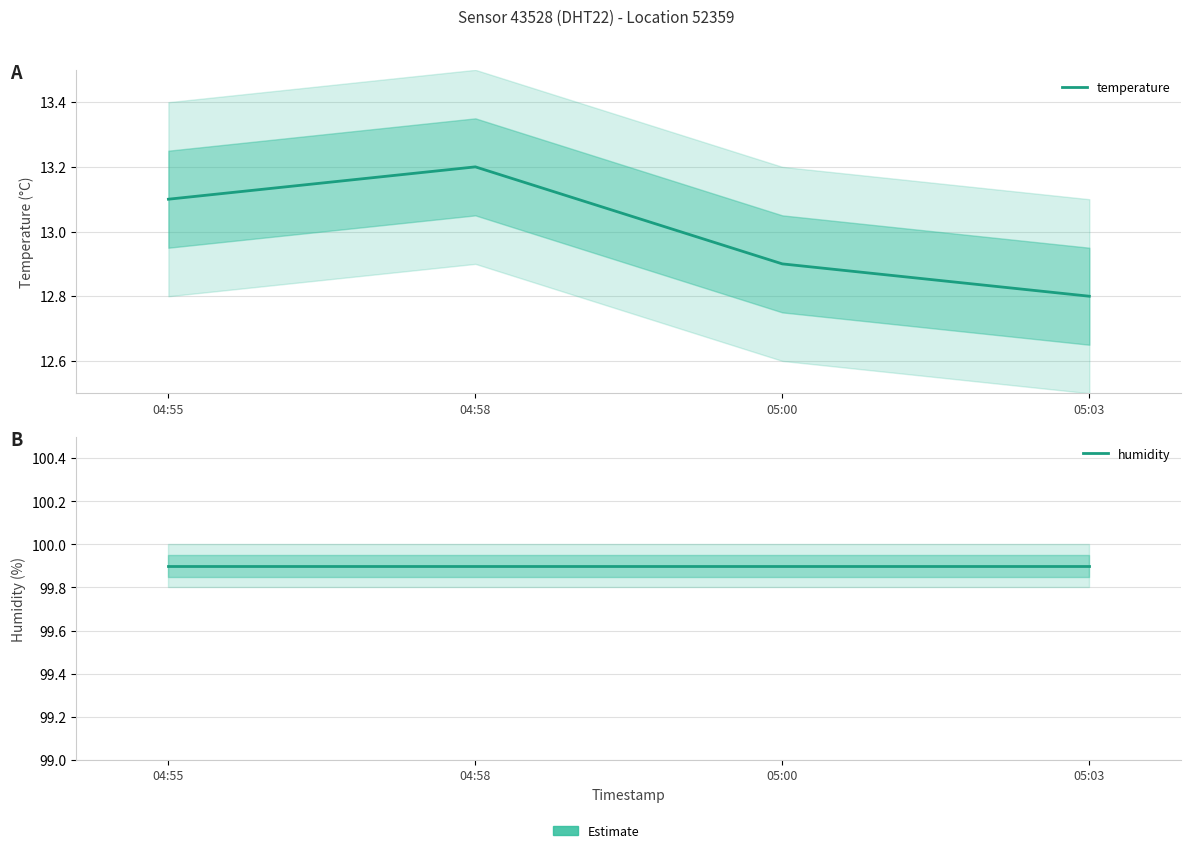

Rank the series at 05:03 from highest to lowest value.

humidity, temperature